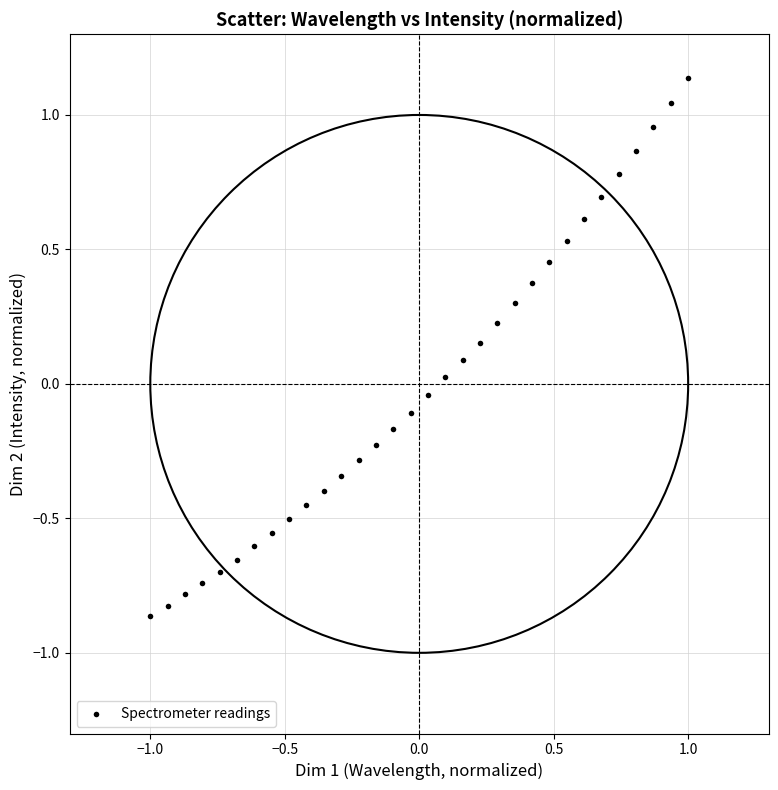

What is the range of Y values (max minus min)?

2.0